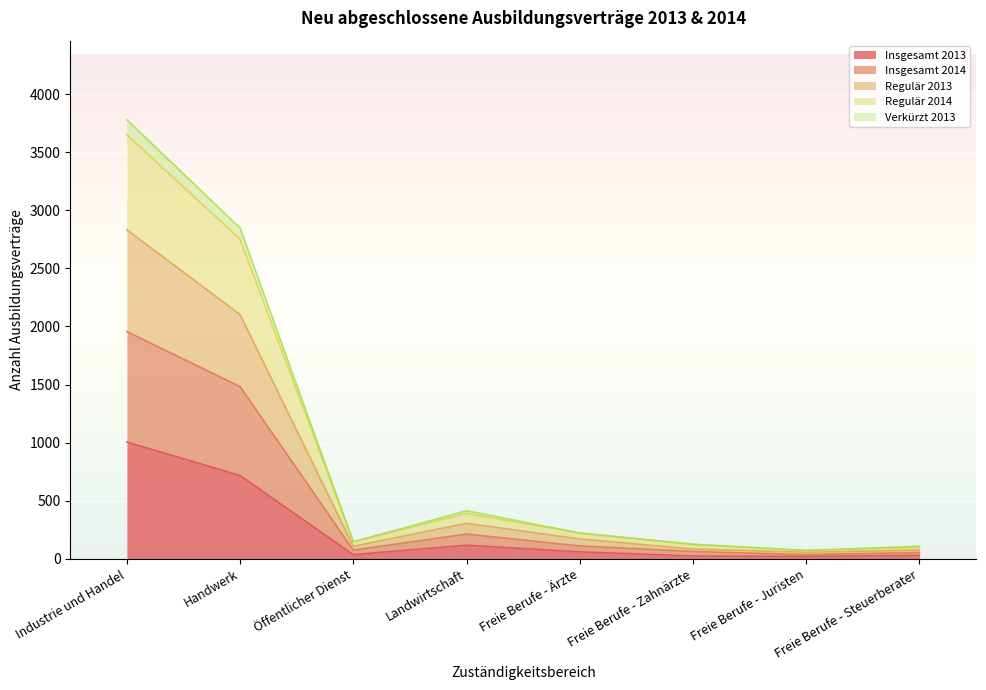

What is the lowest value of the Insgesamt 2013 series?

21